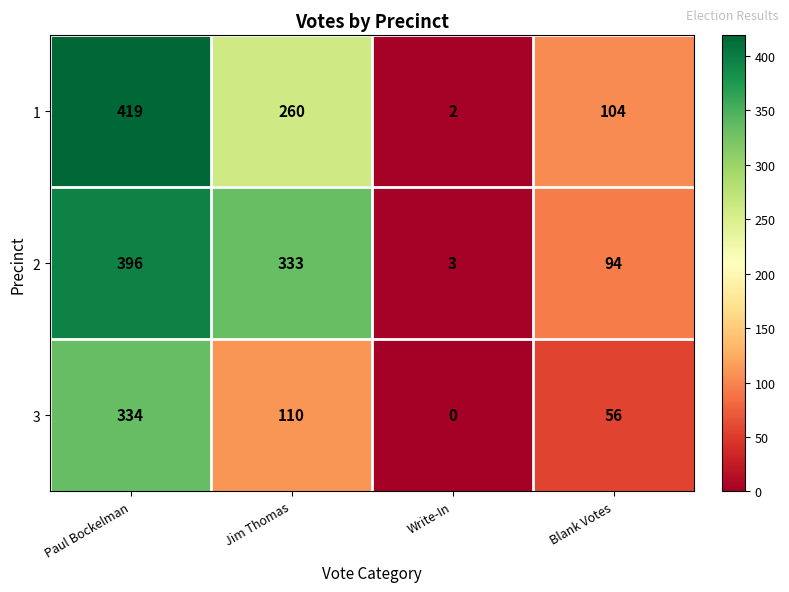

How many series are shown in this chart?

3